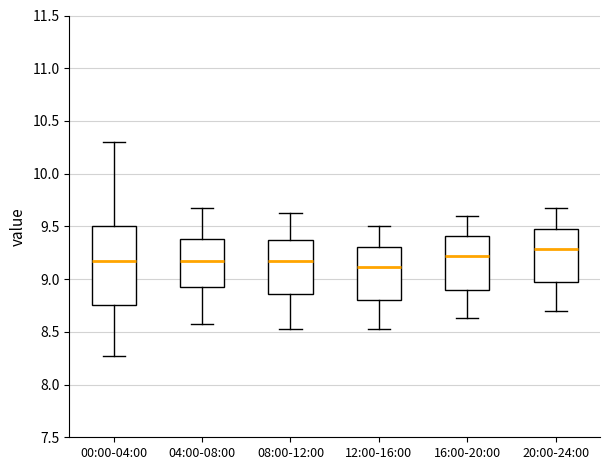

Reading left to right, read every box against the y-axis: the position of its median line, the range the box covers, and the ends of its whiskers. The values are not printed on the chart, so give them approximately, as read against the axis.

00:00-04:00: median 9.15, box 8.75 to 9.50, whiskers 8.25 to 10.30
04:00-08:00: median 9.15, box 8.90 to 9.40, whiskers 8.55 to 9.65
08:00-12:00: median 9.15, box 8.85 to 9.35, whiskers 8.55 to 9.65
12:00-16:00: median 9.10, box 8.80 to 9.30, whiskers 8.55 to 9.50
16:00-20:00: median 9.20, box 8.90 to 9.40, whiskers 8.65 to 9.60
20:00-24:00: median 9.30, box 8.95 to 9.50, whiskers 8.70 to 9.65